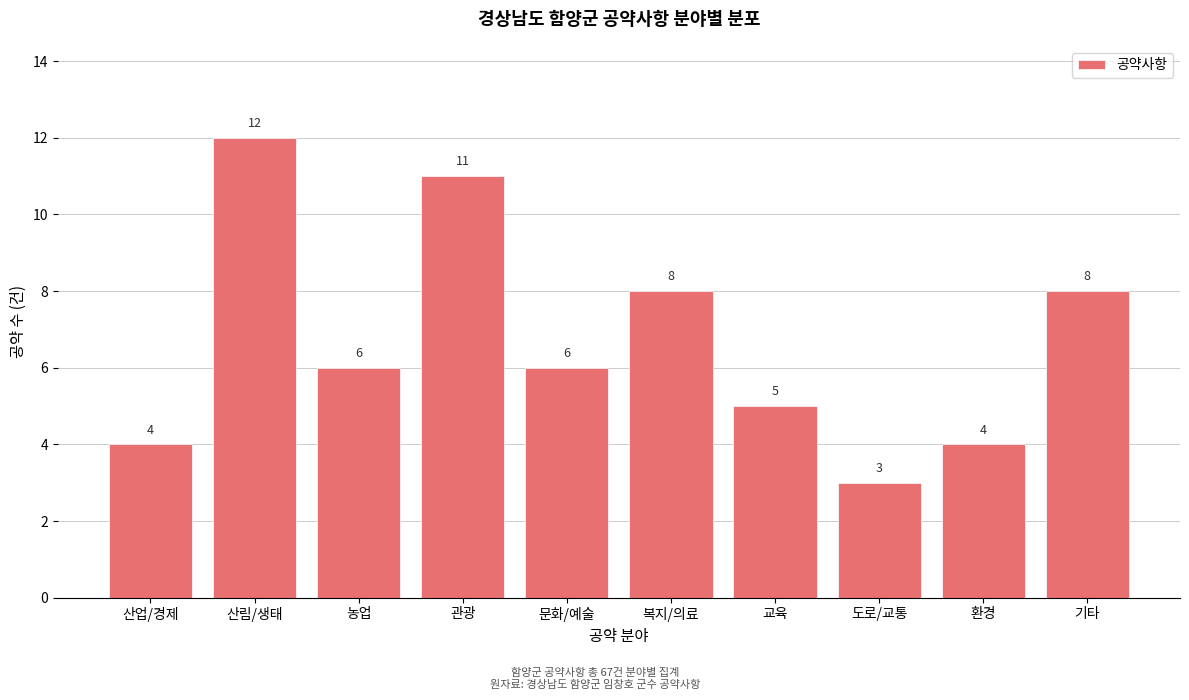

Reading left to right, what are all the values shown in this chart?

4	12	6	11	6	8	5	3	4	8